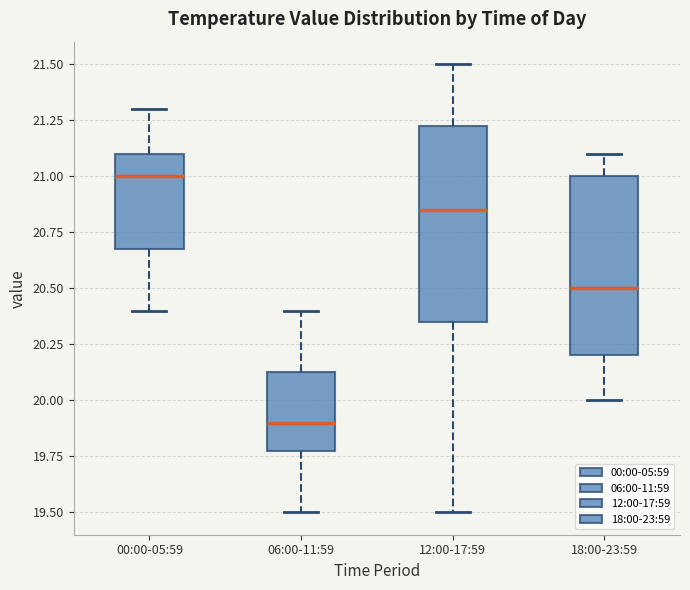

Which box is the tallest, from its lower edge to its upper edge?

12:00-17:59